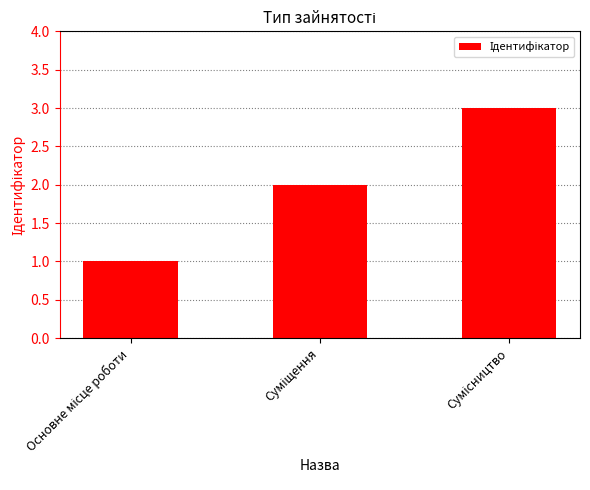

What is the sum of all values?

6